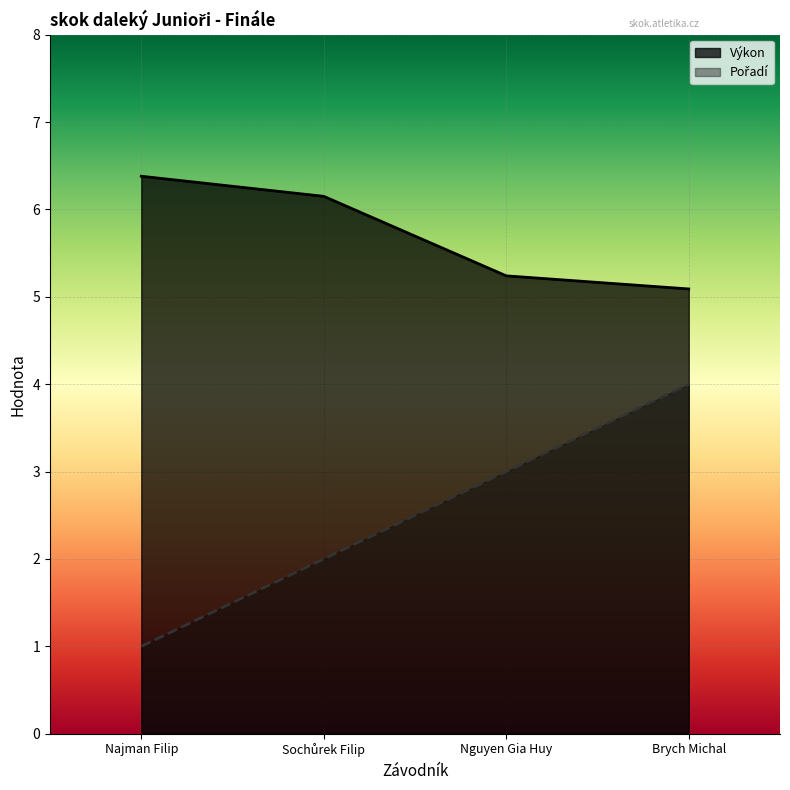

How many lines are shown in the chart?

2